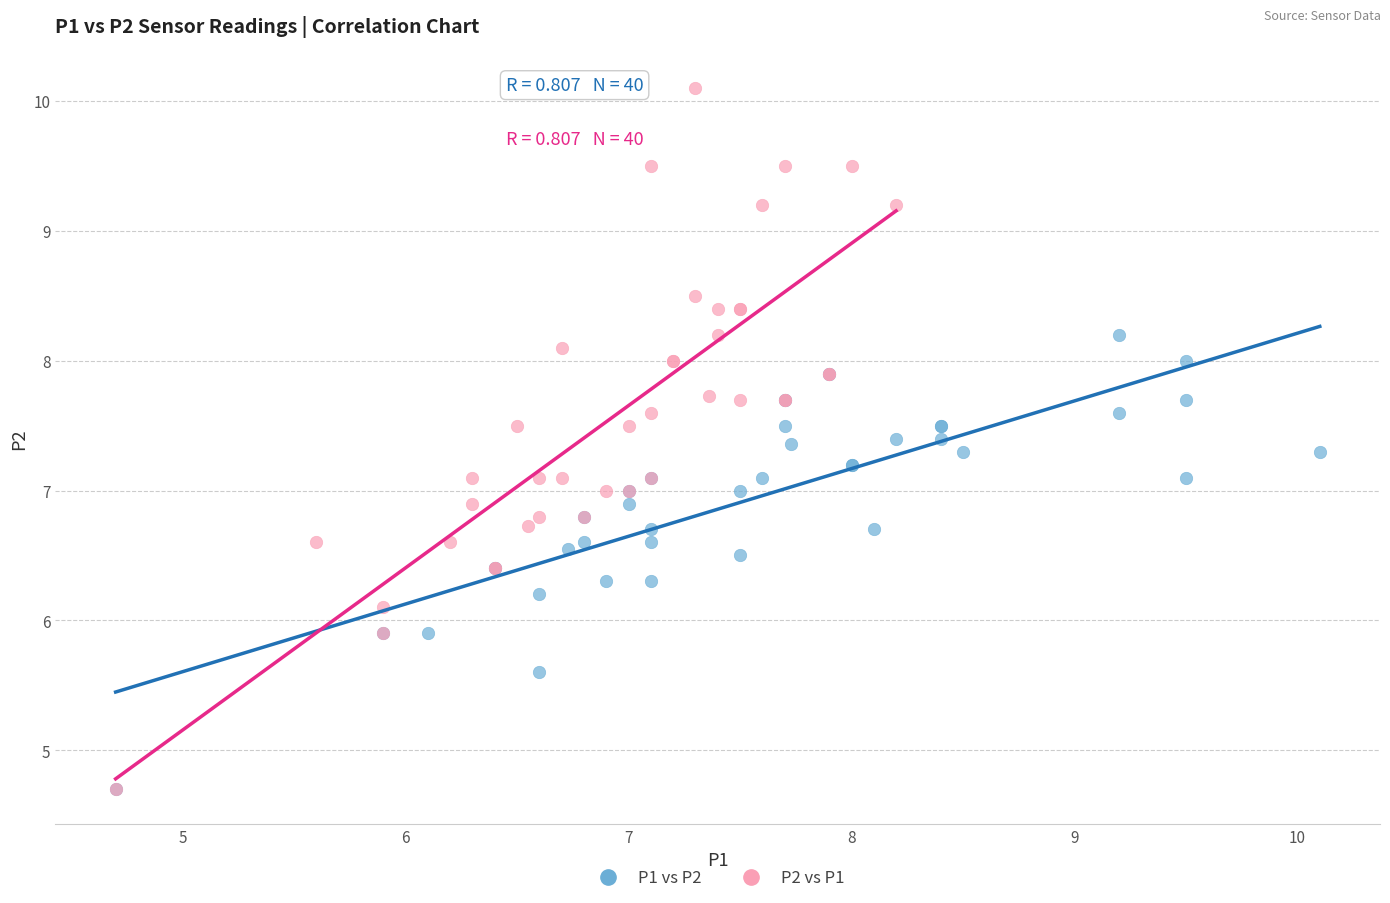

What are all the series names shown in the legend?

P1 vs P2, P2 vs P1